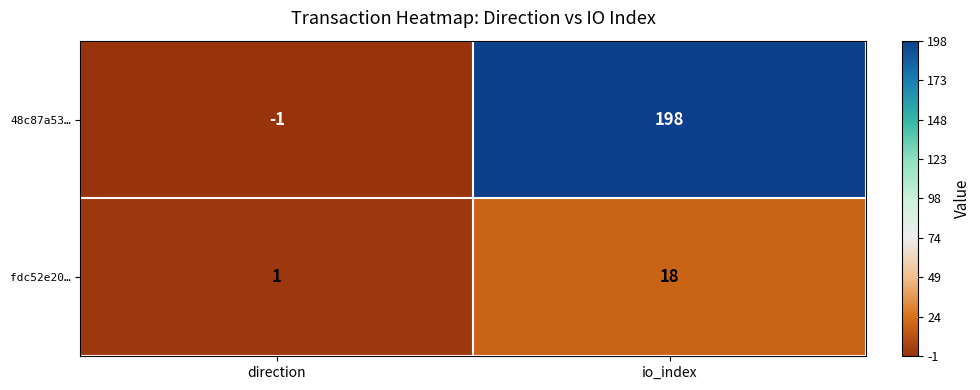

Where is fdc52e20… nearest to the value 9?

direction